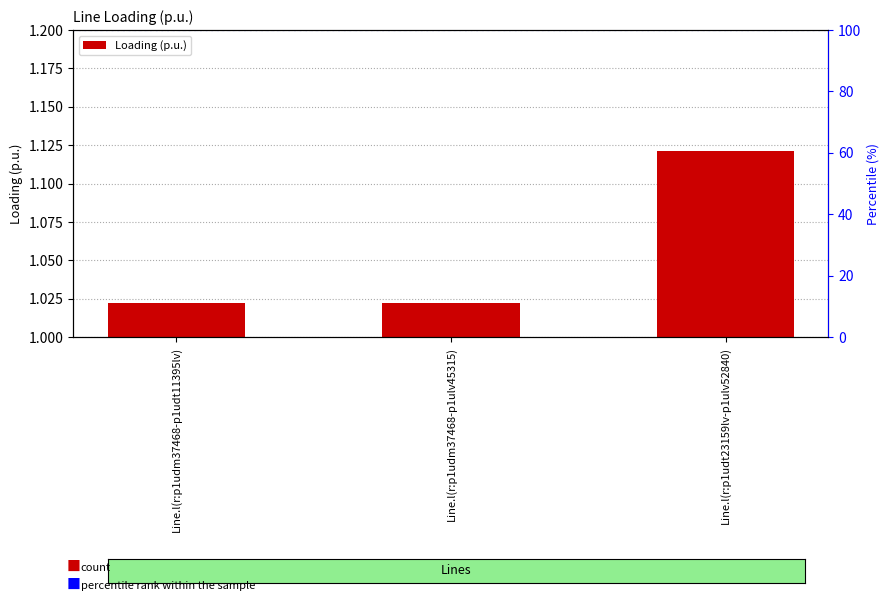

How many bars are there in total?

3